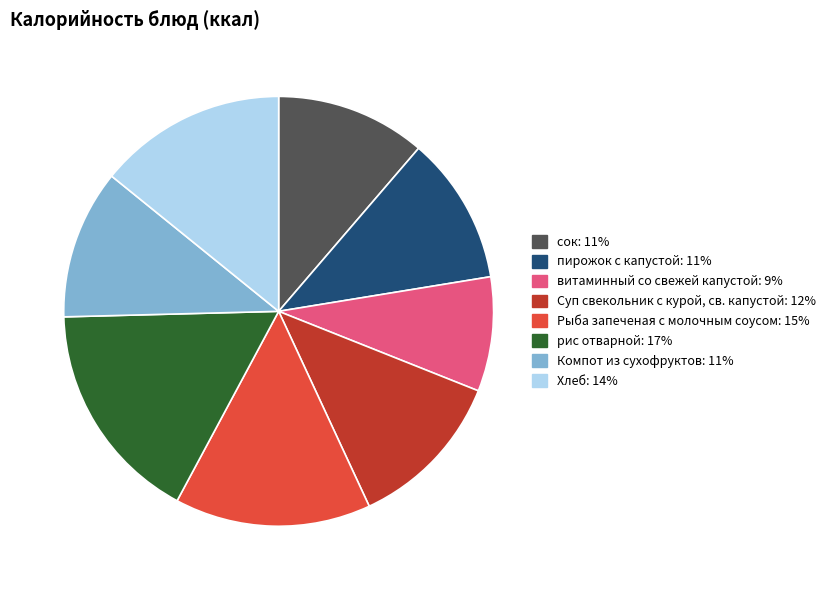

Is there any slice that represents more than half of the pie?

No